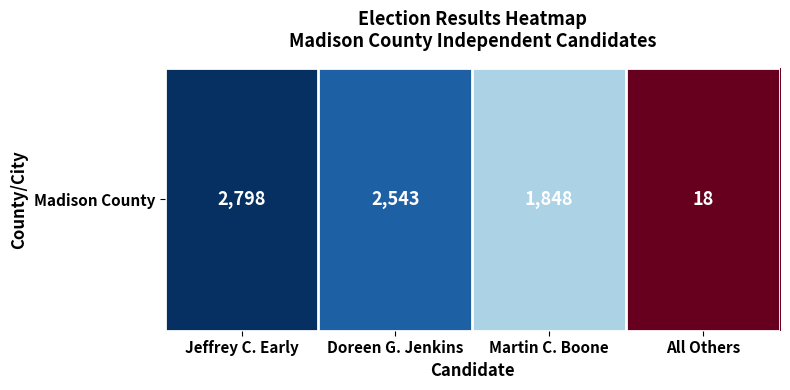

Which category has the lowest value across all series?

All Others